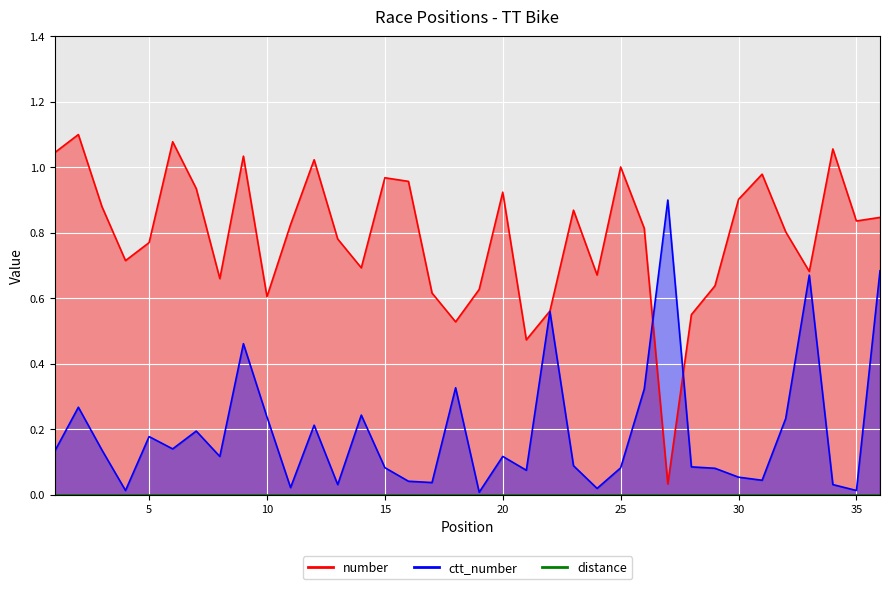

Where is number nearest to the value 0?

27